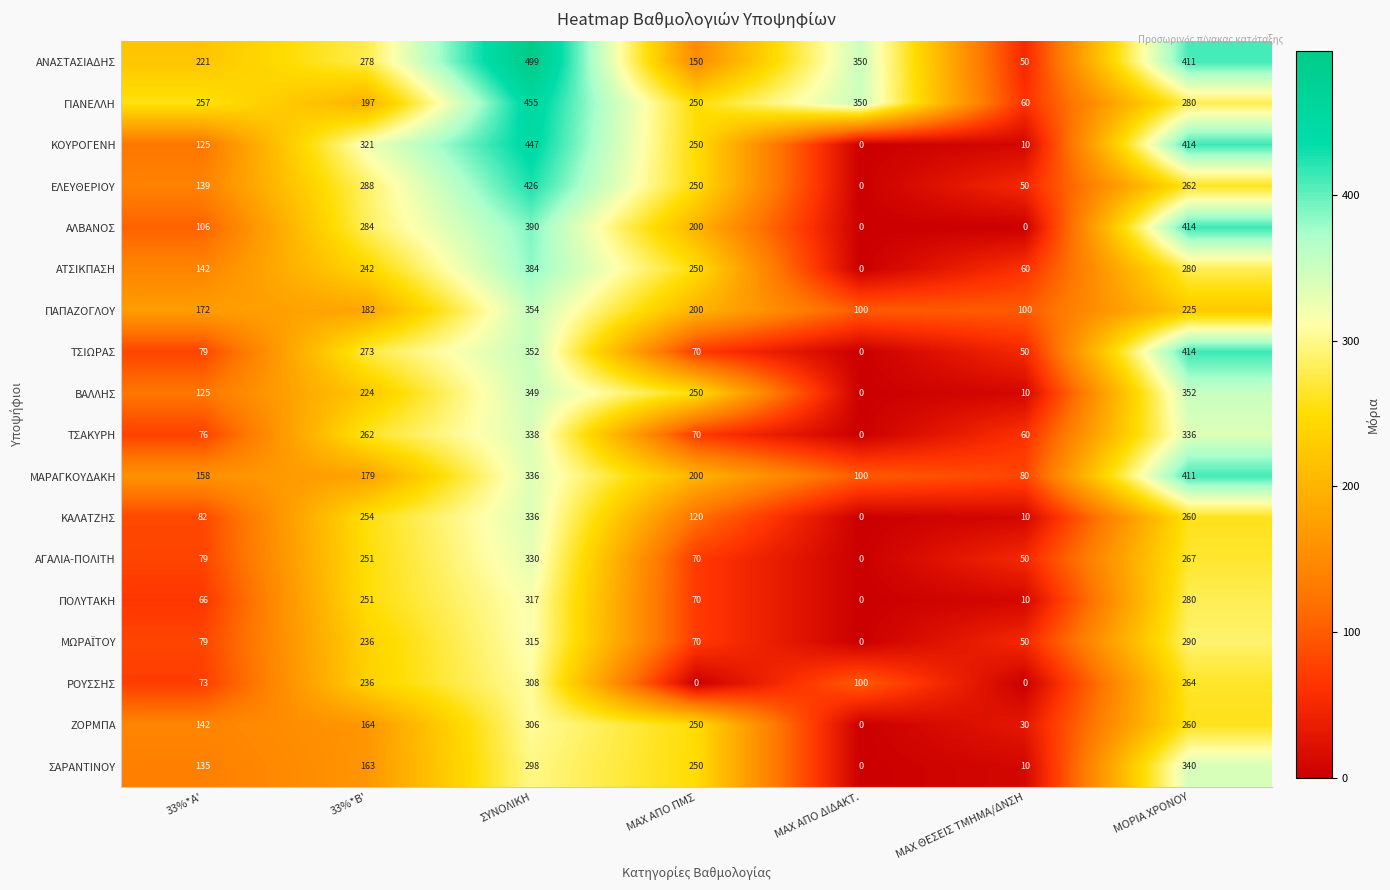

The ΚΟΥΡΟΓΕΝΗ series shows 136 at 33%*B'. True or false?

False